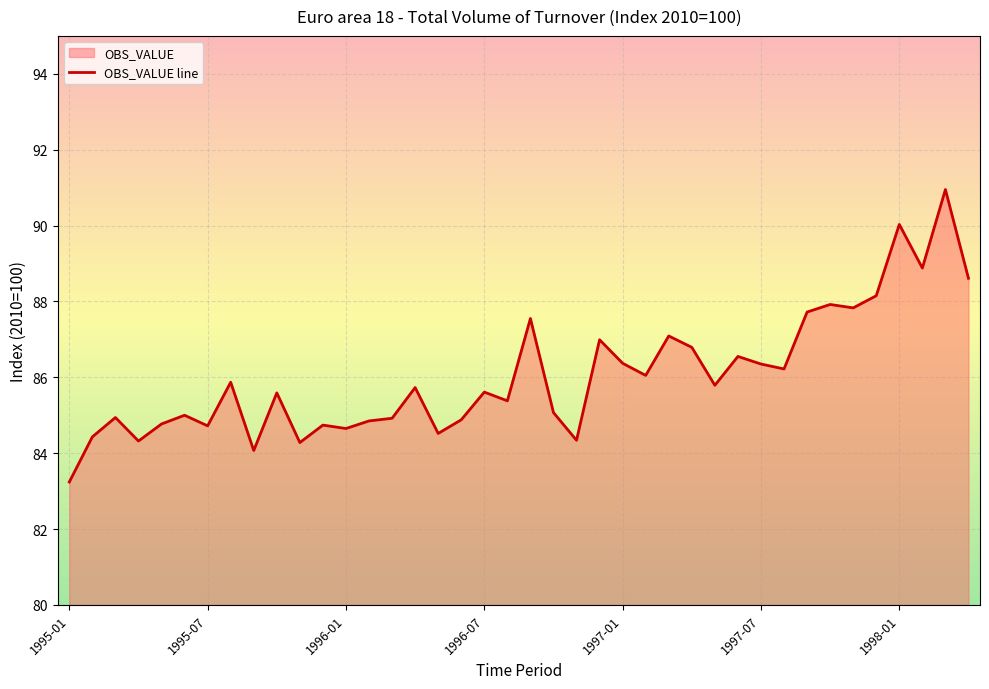

What is the smallest value displayed?

83.2